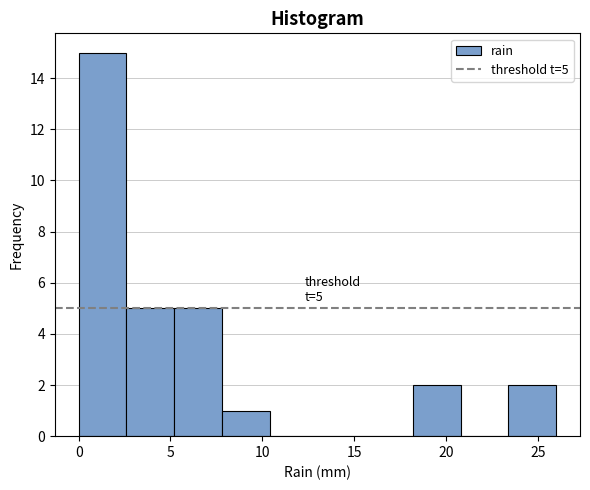

Which range on the x-axis has the tallest bar?

0.0 to 2.6